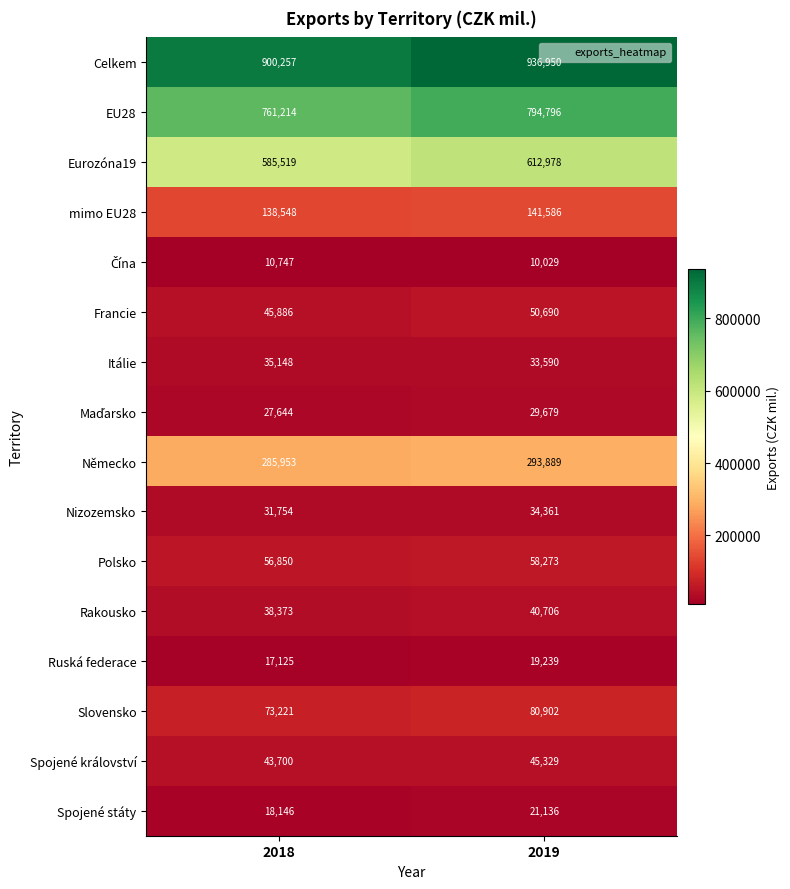

At how many categories does at least one series exceed 250520?

2